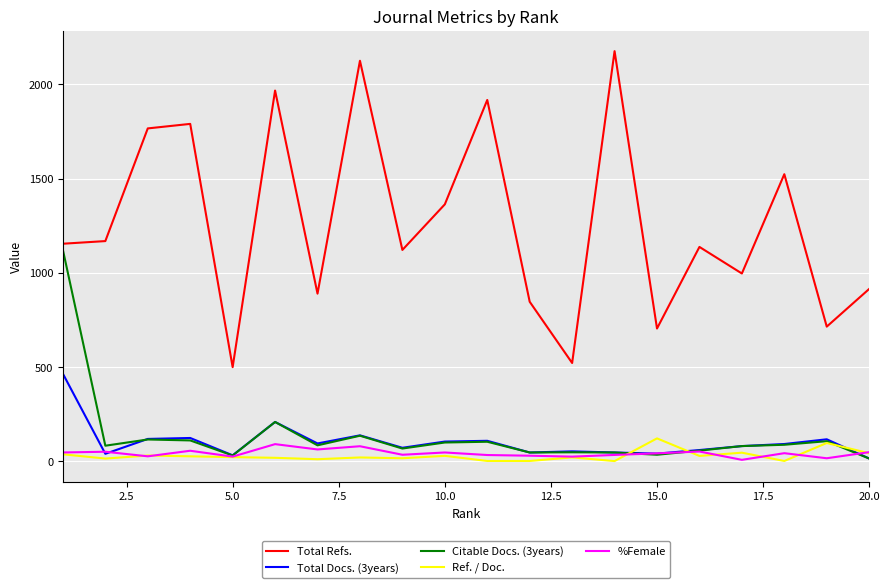

Which series has the largest range (max minus min)?

Total Refs.